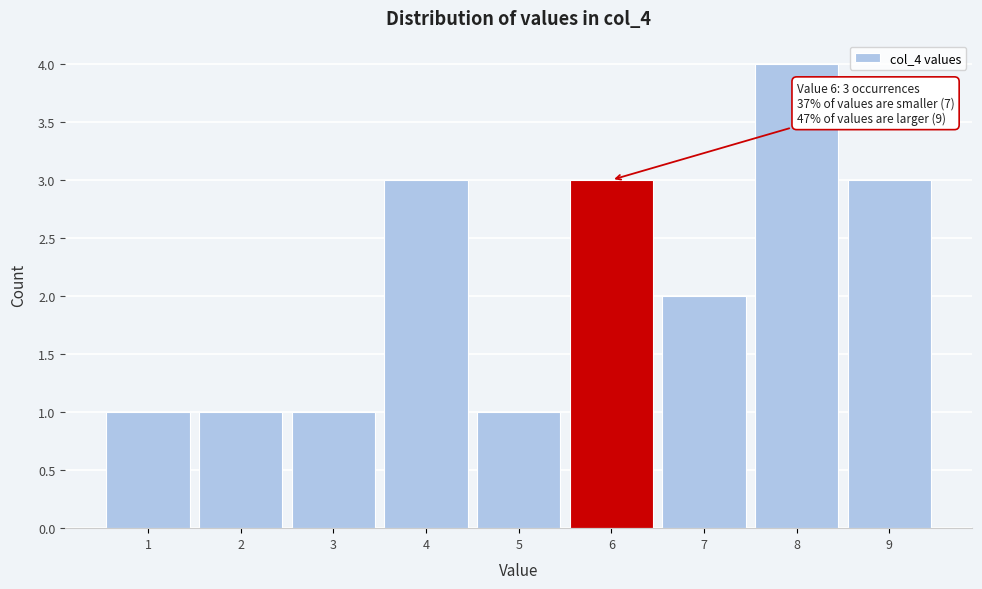

Reading right to left, what are all the values shown in this chart?

9=3	8=4	7=2	6=3	5=1	4=3	3=1	2=1	1=1